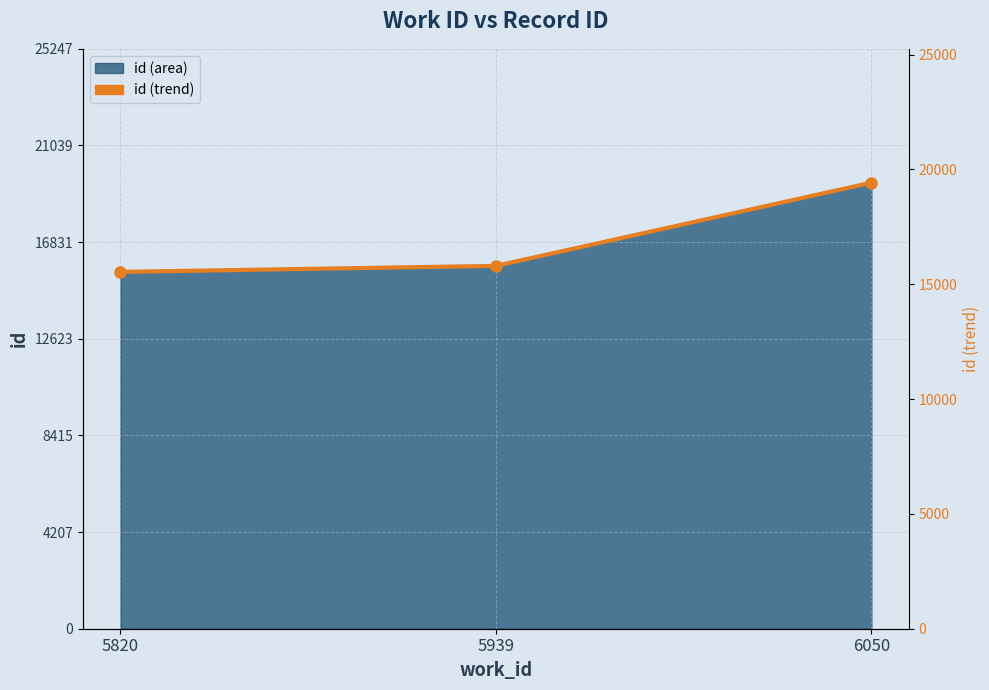

How many data points are above 15798?

1